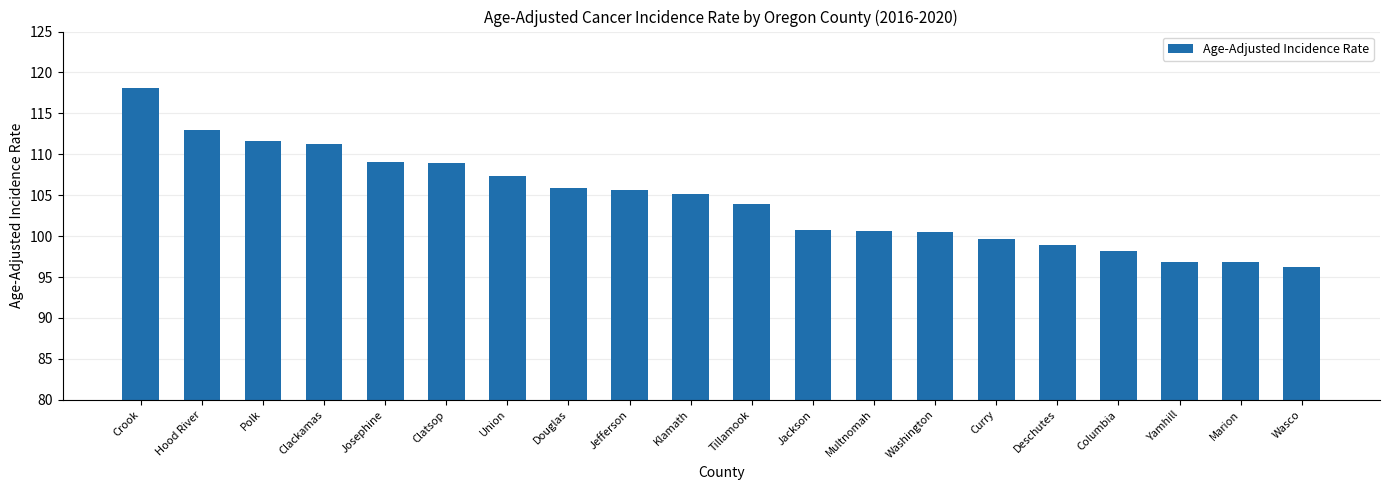

Does the chart contain stacked bars?

No